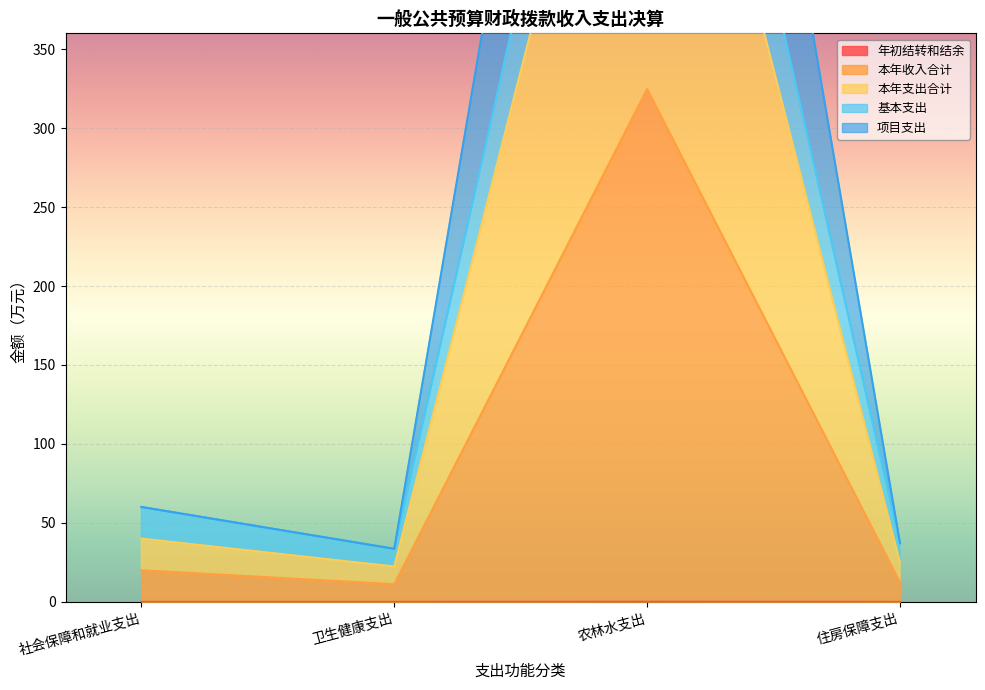

True or false: 年初结转和结余 has more than 1 points higher than both neighbors.

False